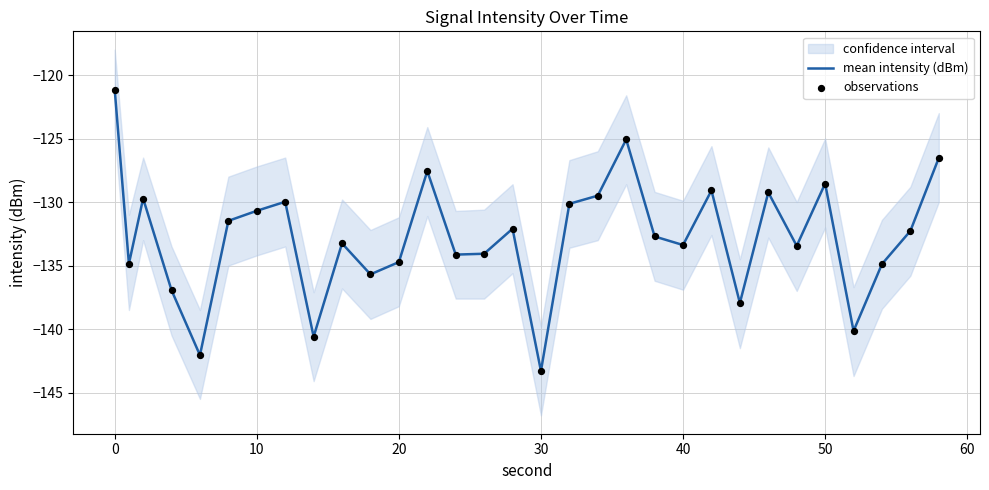

Which series contains the lowest Y value?

mean intensity (dBm)